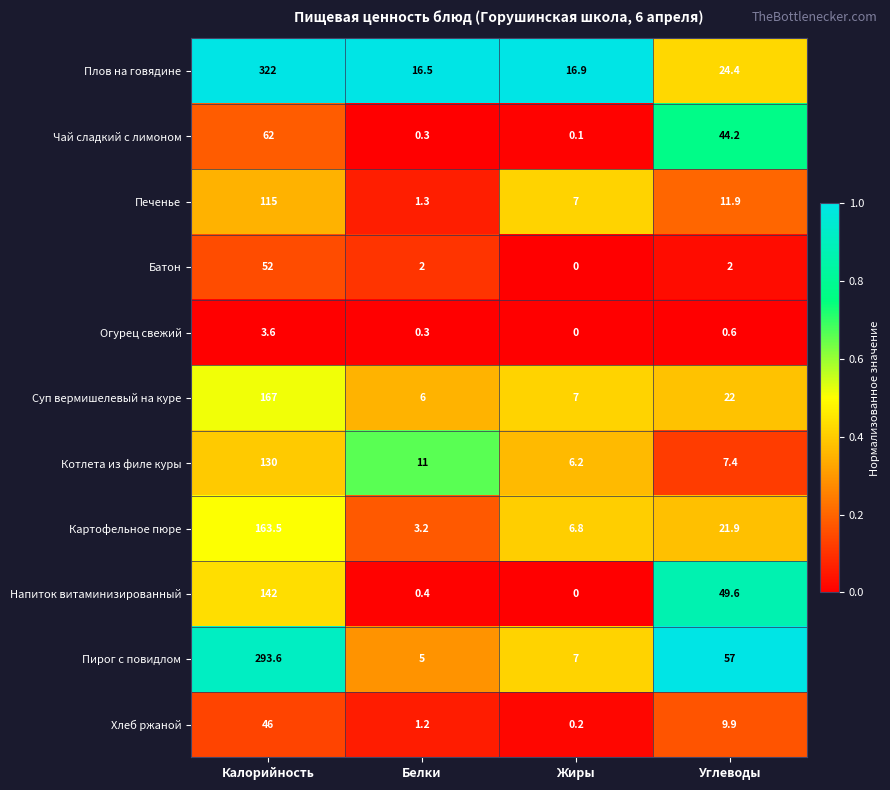

What is the difference between the maximum and second lowest values in the Батон series?

50.0